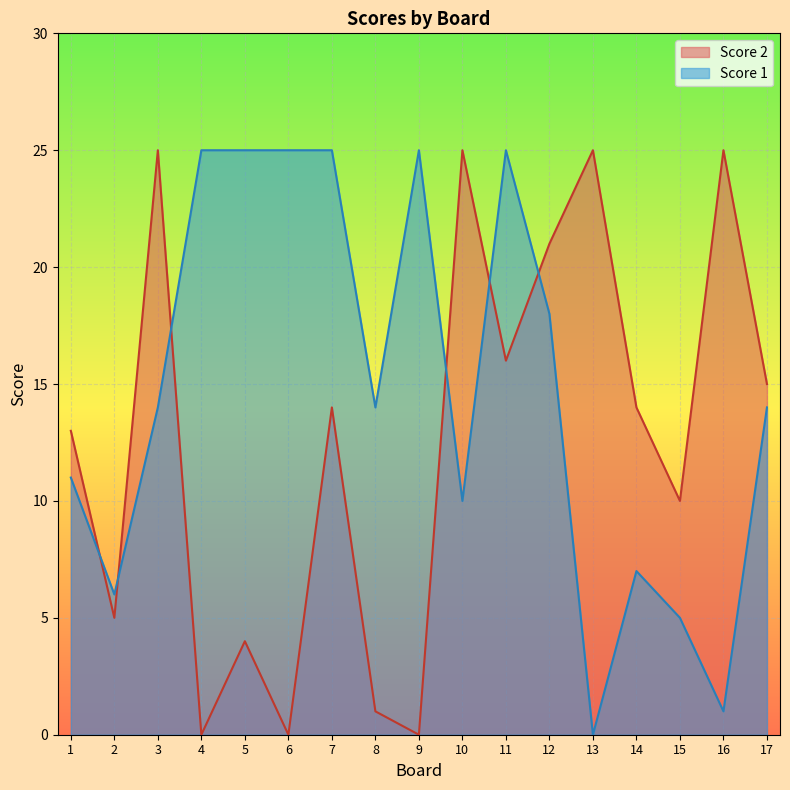

True or false: Score 1 has a value of 1 at 16.

True